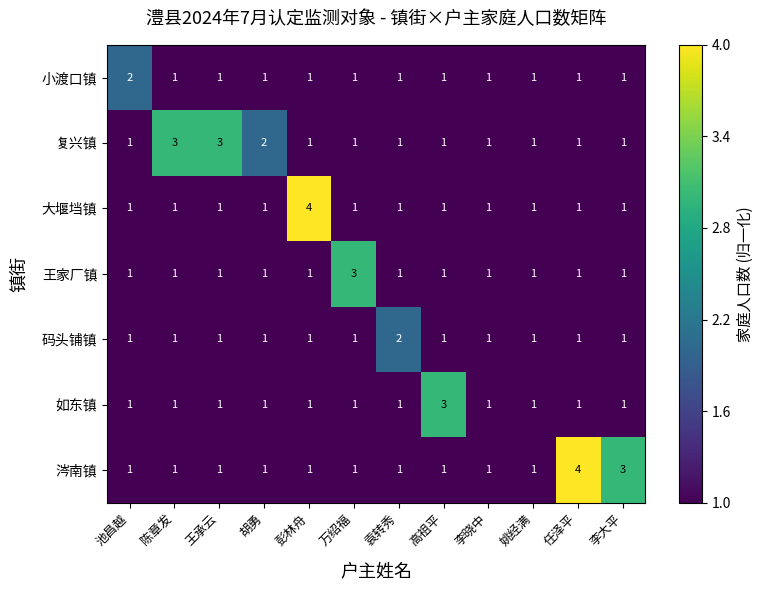

What is the total value across all series at 李晓中?

7